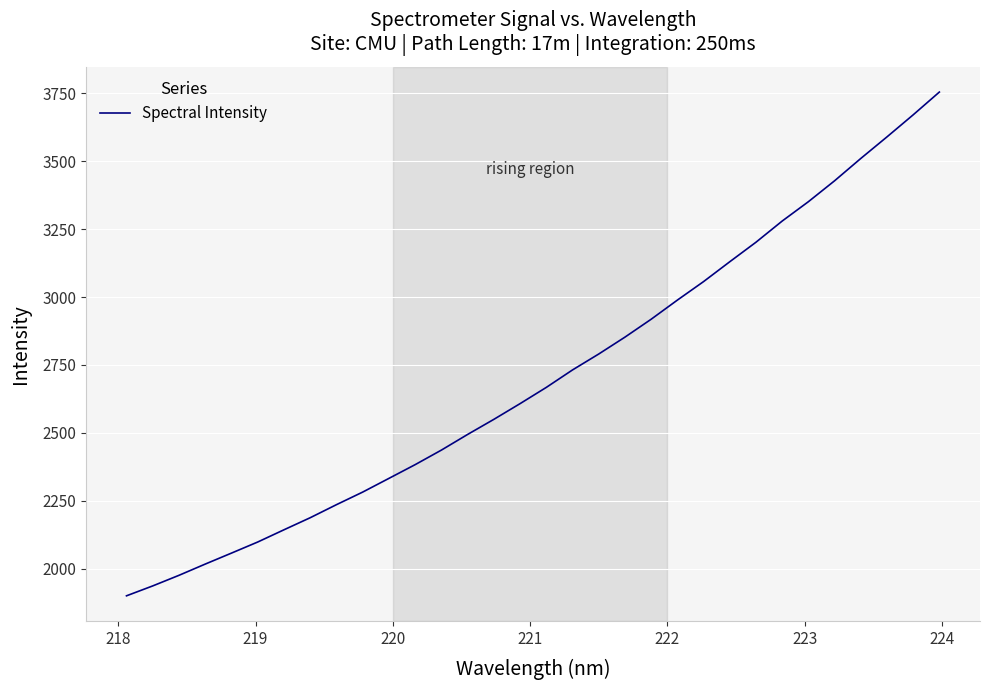

Reading right to left, list all the values displayed in this chart.

3754.9	3671.0	3589.8	3510.3	3428.2	3351.2	3279.9	3201.9	3130.1	3057.0	2988.8	2918.3	2852.4	2790.2	2731.6	2667.3	2607.5	2549.6	2494.1	2436.4	2382.9	2332.2	2281.8	2235.4	2187.4	2142.9	2097.9	2057.1	2016.6	1975.3	1936.3	1899.8